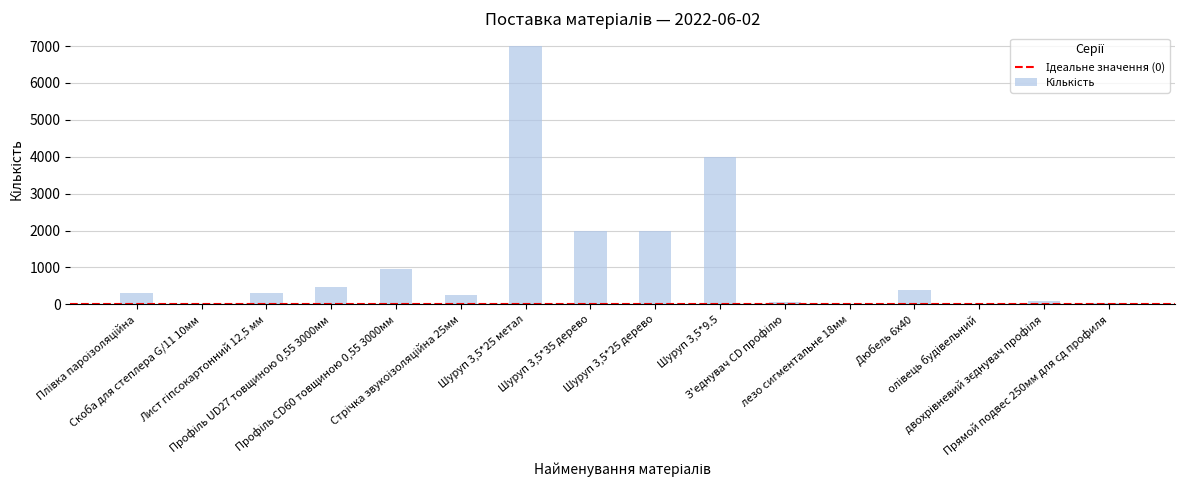

Are the bars horizontal?

No